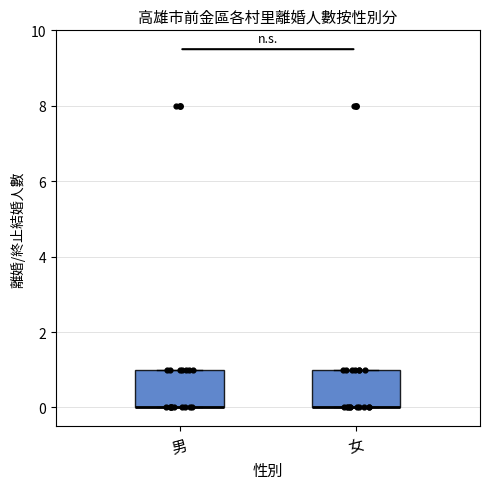

Reading left to right, transcribe this box plot: for each box, give where its median line is, the range the box spans, and where its two whiskers end, as read against the y-axis. The values are not printed on the chart, so give them approximately, as read against the axis.

男: median 0 (drawn on the box's lower edge), box 0 to 1, whiskers 0 to 1
女: median 0 (drawn on the box's lower edge), box 0 to 1, whiskers 0 to 1